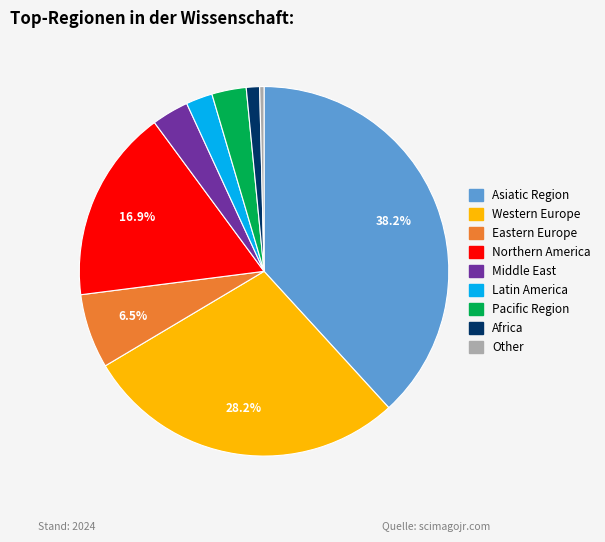

Count the number of slices in the pie.

9